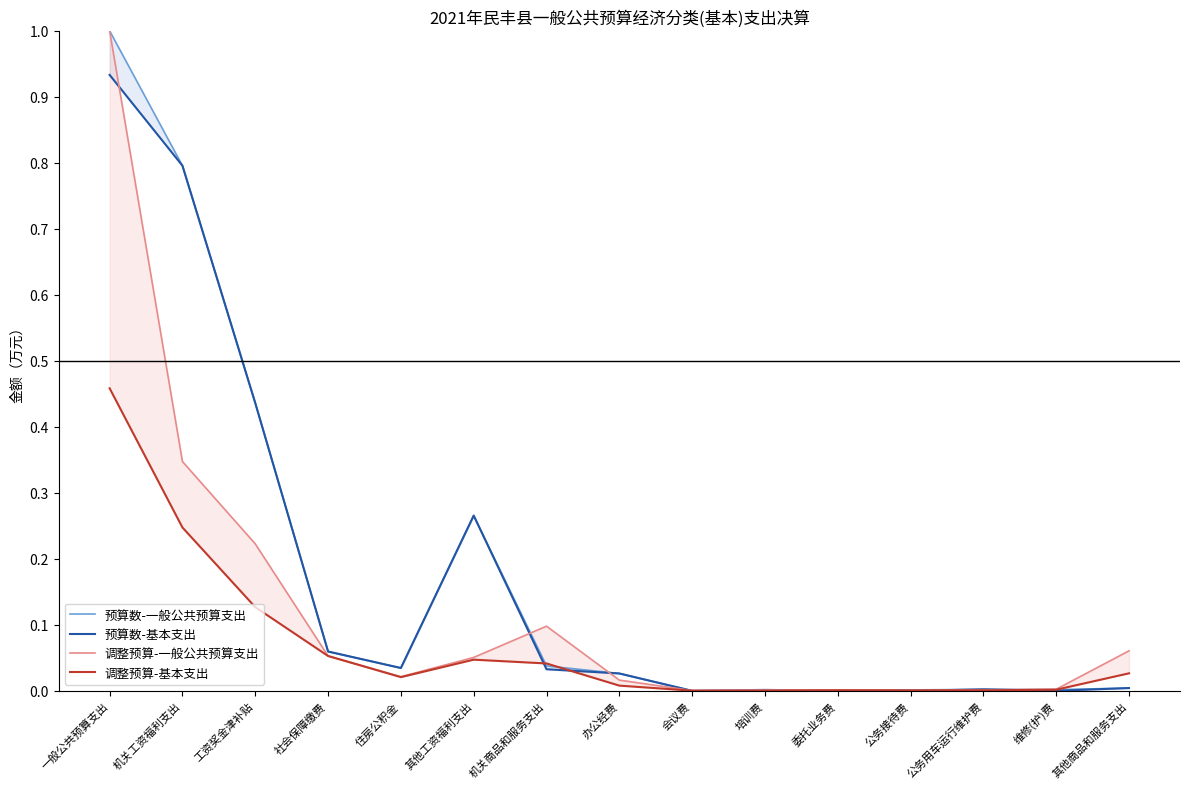

What is the difference between the maximum and minimum values in the 调整预算-基本支出 series?

0.5